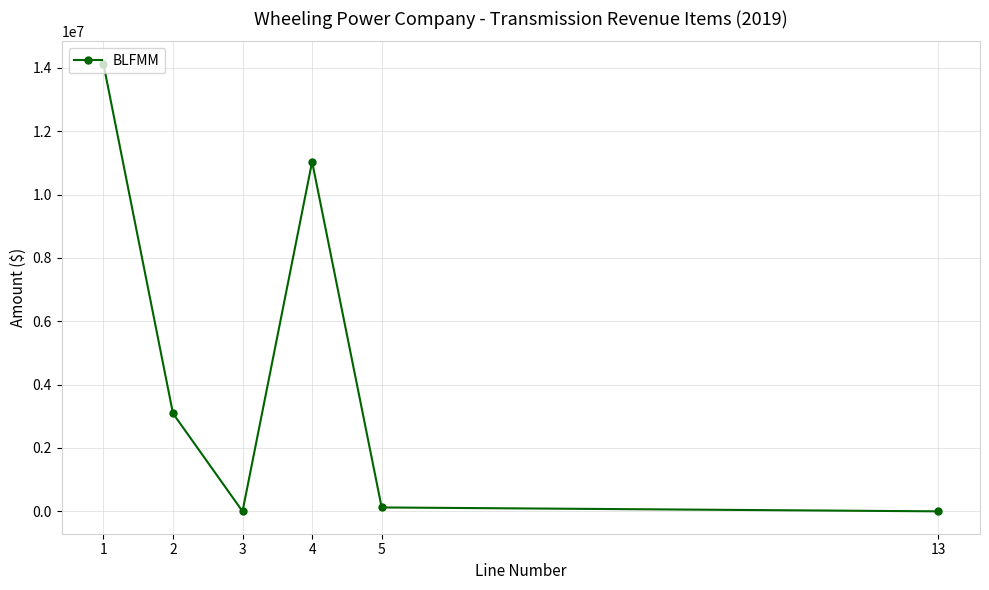

What is the change in value from 1 to 3?

-14131716.5